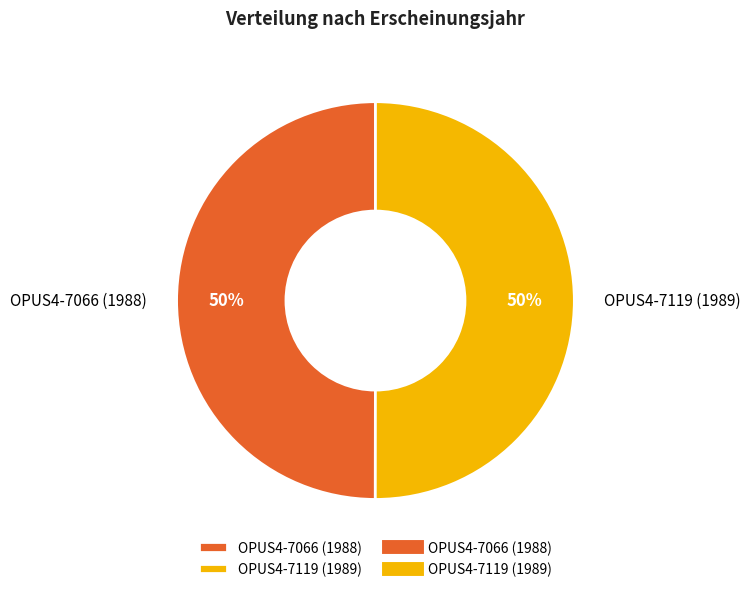

Is it true that OPUS4-7119 (1989) is 50% of the pie?

True